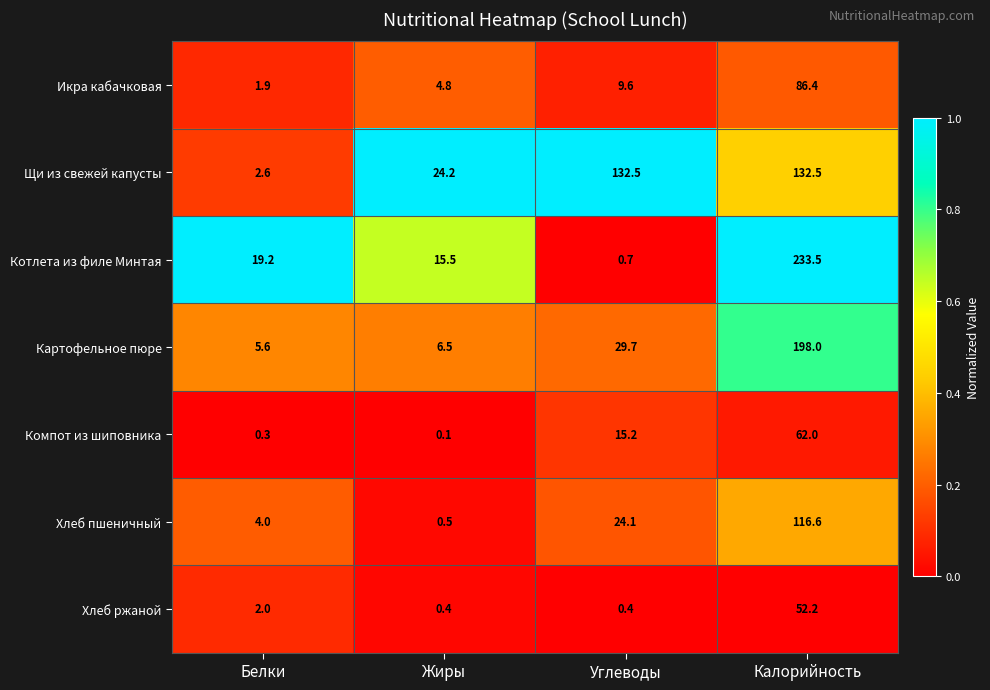

Between Углеводы and Калорийность, which series saw the biggest shift?

Котлета из филе Минтая